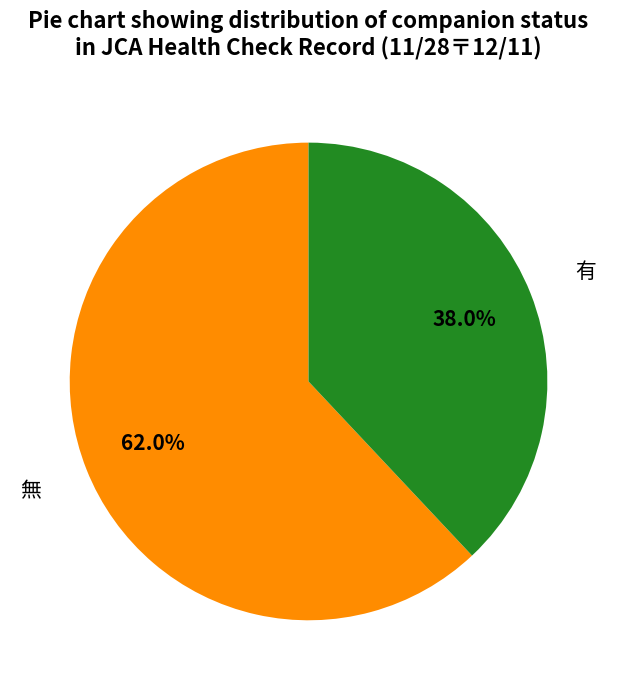

Count the number of slices in the pie.

2